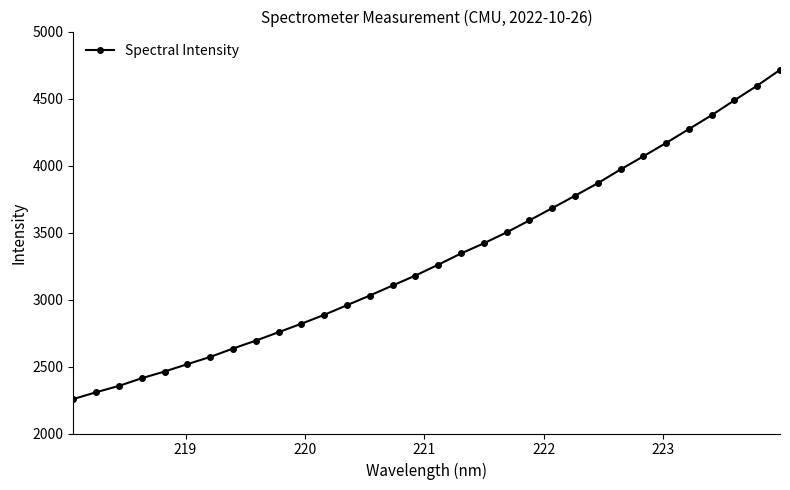

What is the greatest value displayed?

4713.8